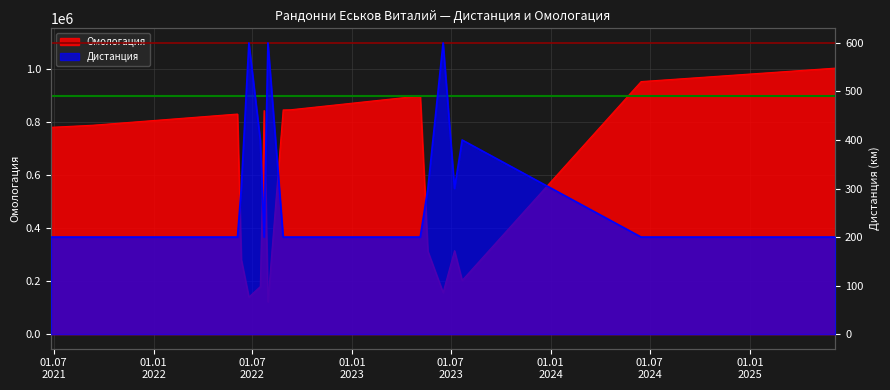

List the labels in order of Дистанция value, largest first.

25.06.2022, 30.07.2022, 17.06.2023, 16.07.2022, 22.07.2023, 11.06.2022, 20.05.2023, 08.07.2023, 26.06.2021, 14.08.2021, 11.09.2021, 04.06.2022, 23.07.2022, 27.08.2022, 10.09.2022, 06.05.2023, 15.06.2024, 07.06.2025